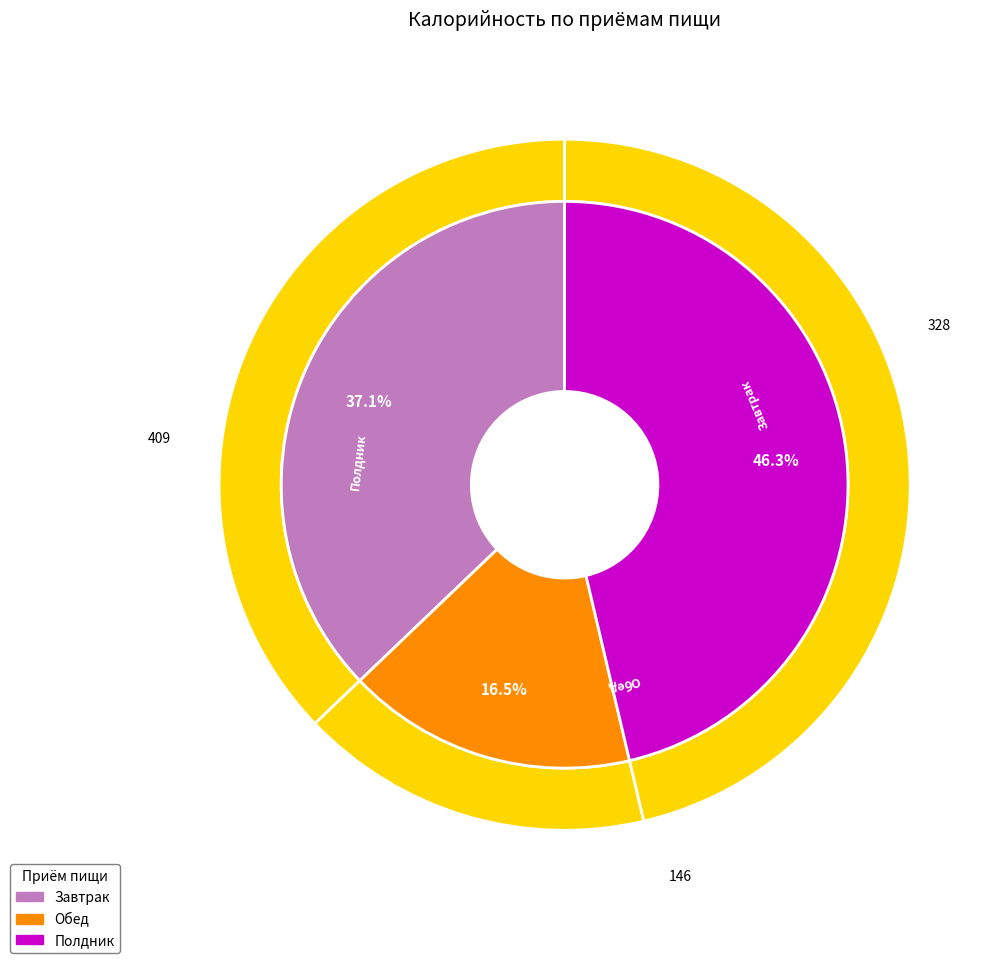

Rank the categories by value from highest to lowest.

Полдник, Завтрак, Обед